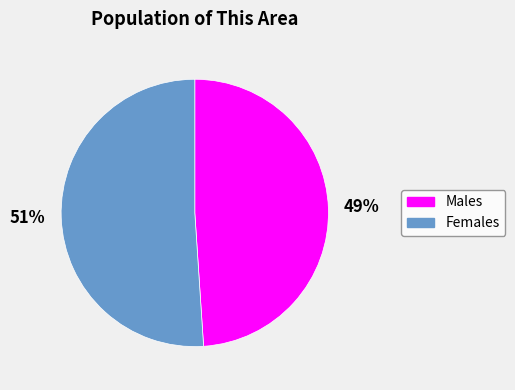

To the nearest percent, what is the average slice percentage?

50%